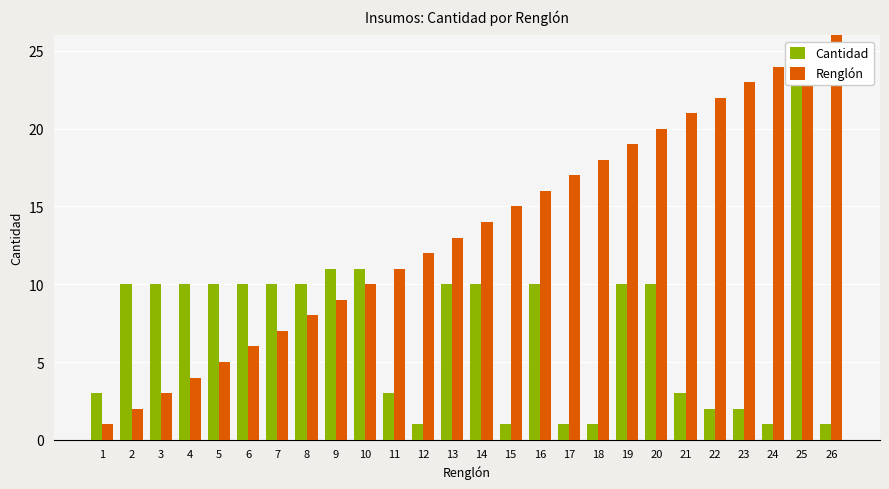

How many data points in Renglón are above 14?

12